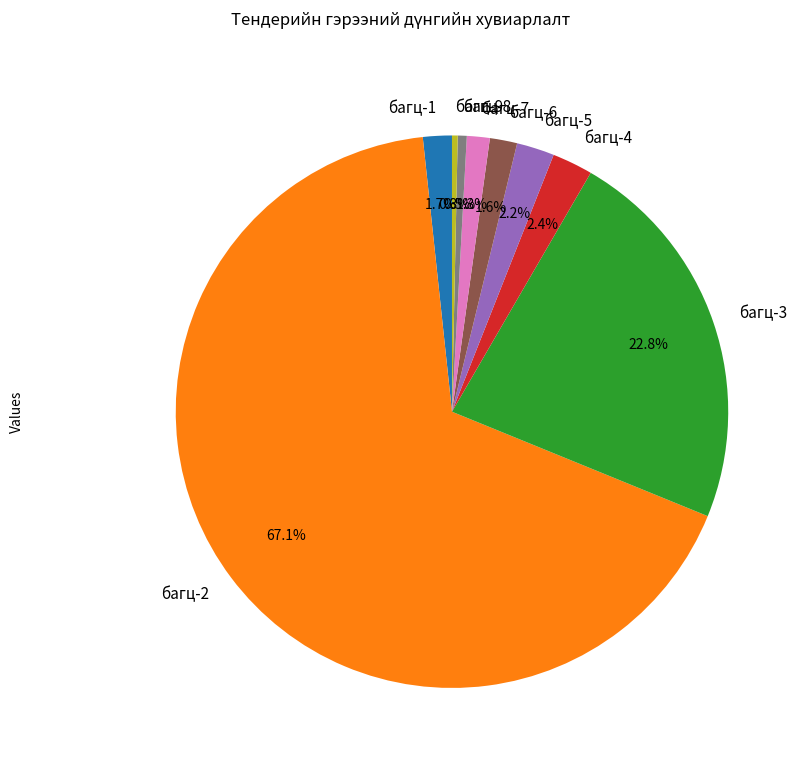

Which category has the biggest portion of the pie?

багц-2